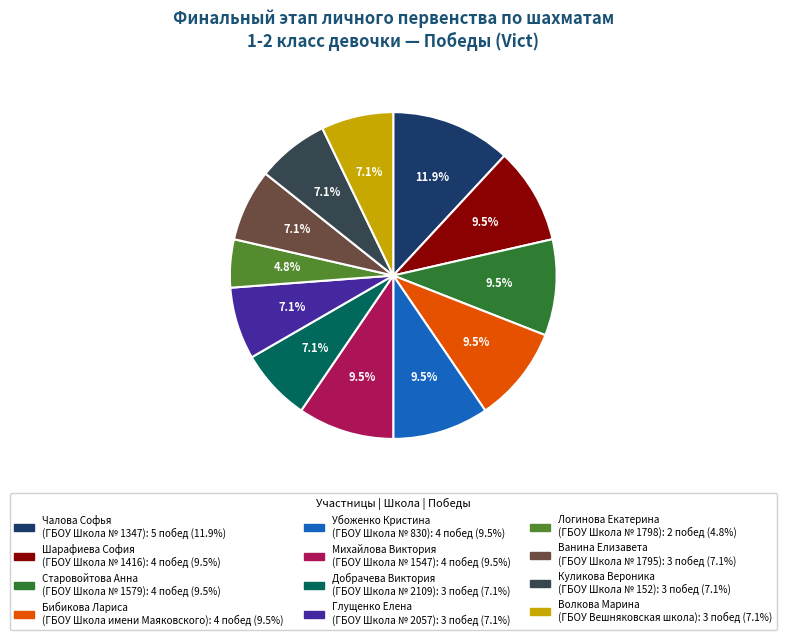

Is there a majority slice in this chart?

No